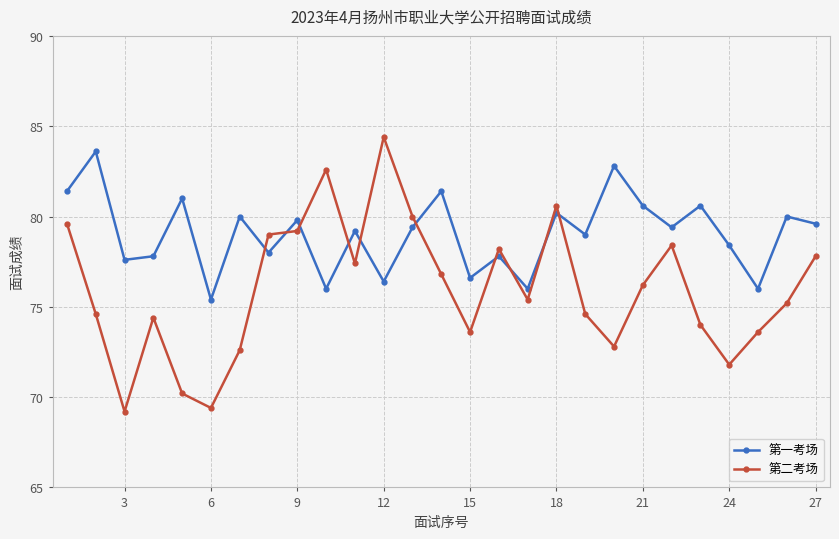

Rank the series by their average value, from lowest to highest.

第二考场, 第一考场